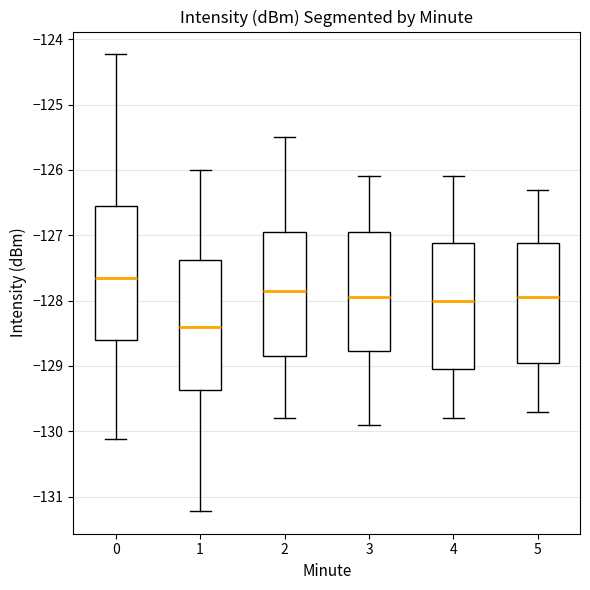

Where does the median line of the box at x = 2 sit on the y-axis? The values are not printed on the chart, so give them approximately, as read against the axis.

-127.8